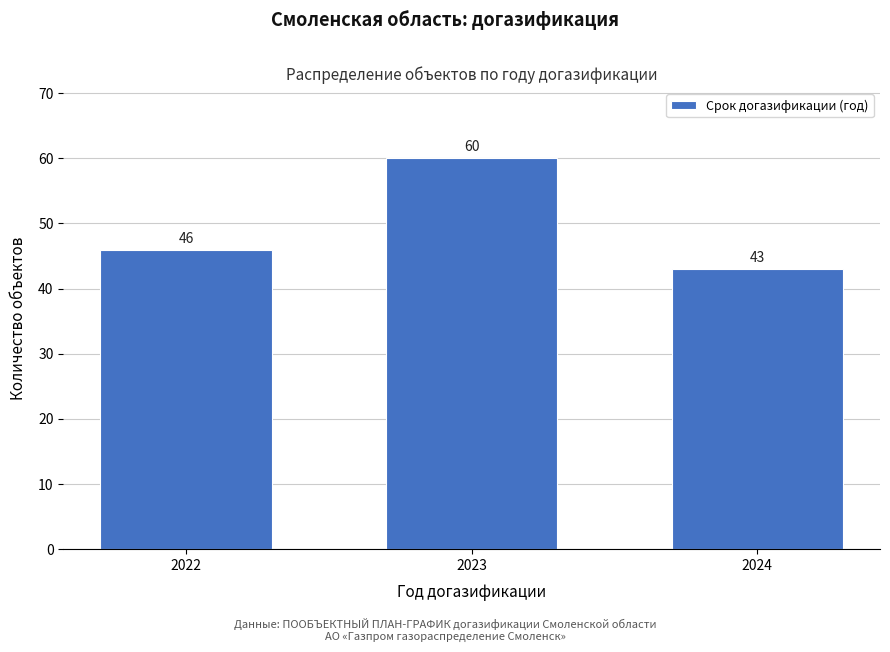

Reading right to left, extract all data points from this chart.

43	60	46